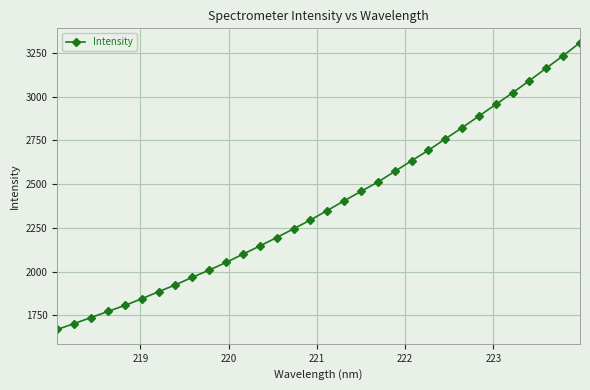

What is the value of the 11th point from the left?

2052.8